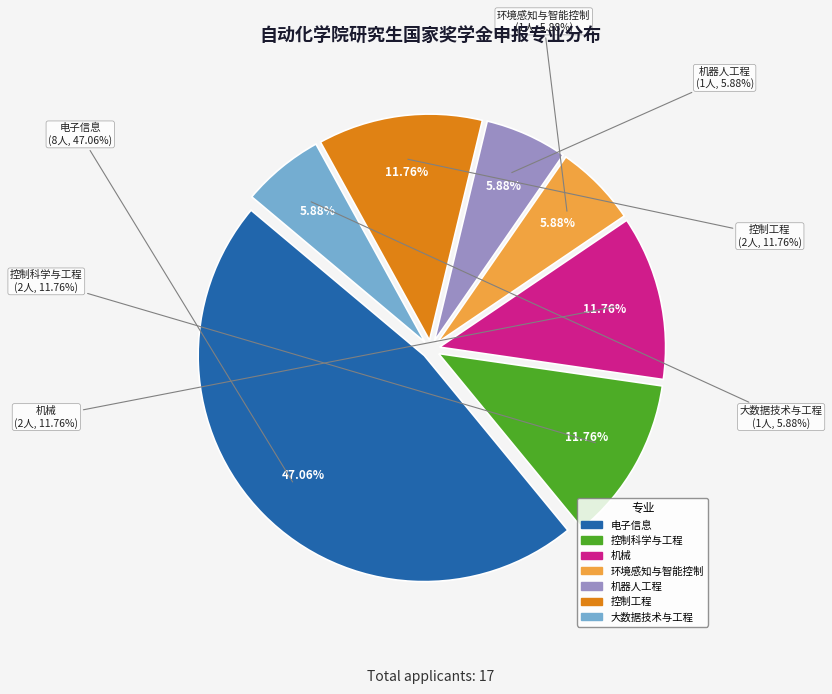

Combined, do 控制科学与工程 and 机械 account for over 50%?

No